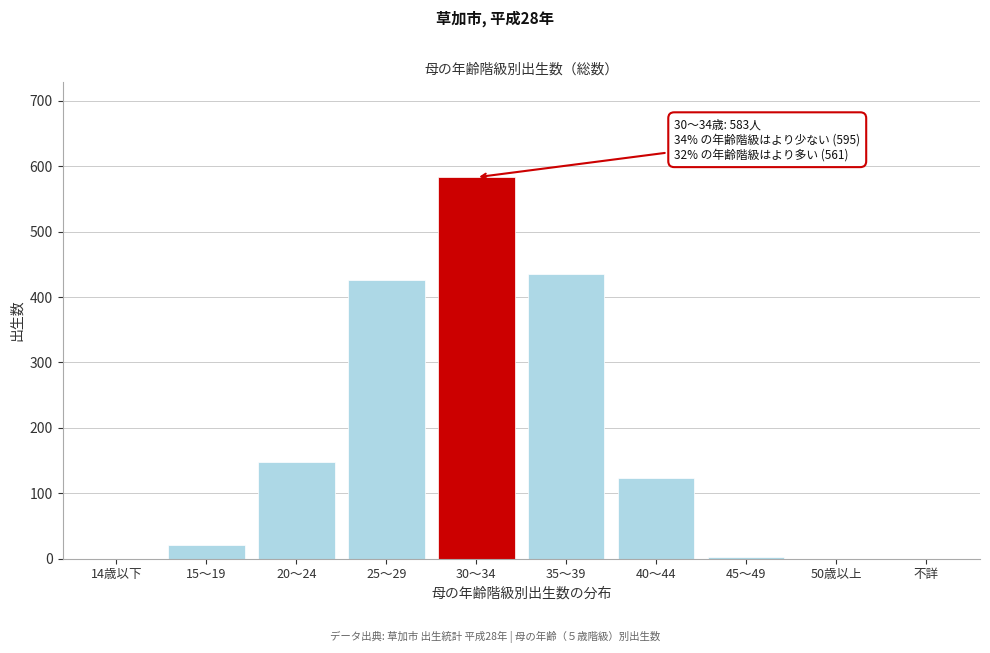

Reading right to left, what are all the values shown in this chart?

不詳=0	50歳以上=0	45～49=3	40～44=123	35～39=435	30～34=583	25～29=426	20～24=148	15～19=21	14歳以下=0